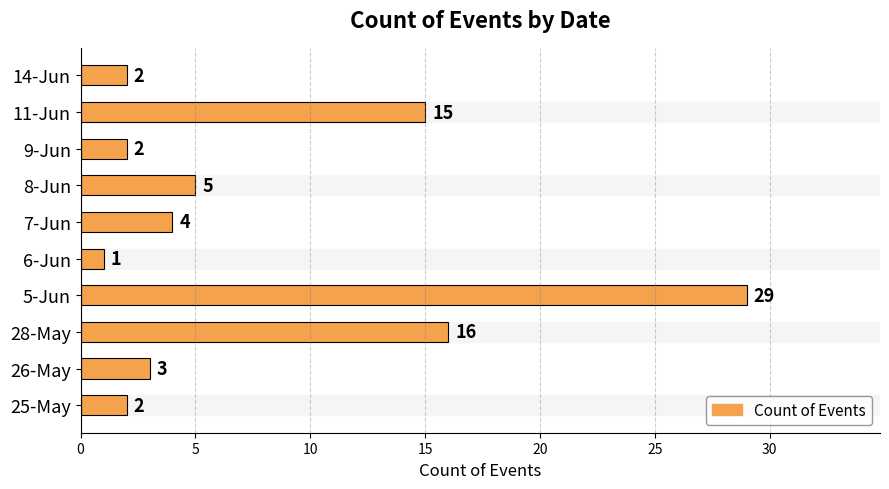

Between 11-Jun and 14-Jun, which is larger?

11-Jun